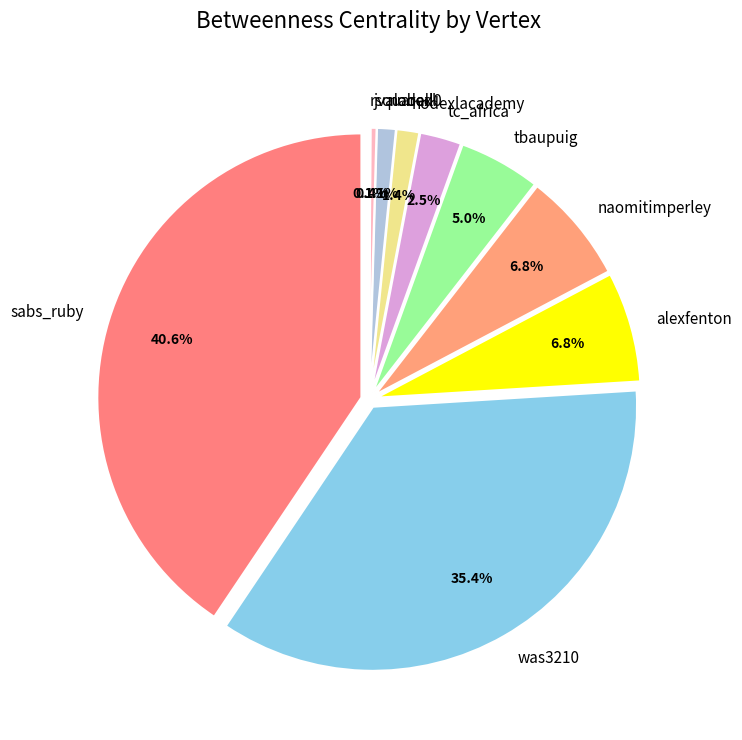

What percentage is NOT represented by rsquared0?

99.9%